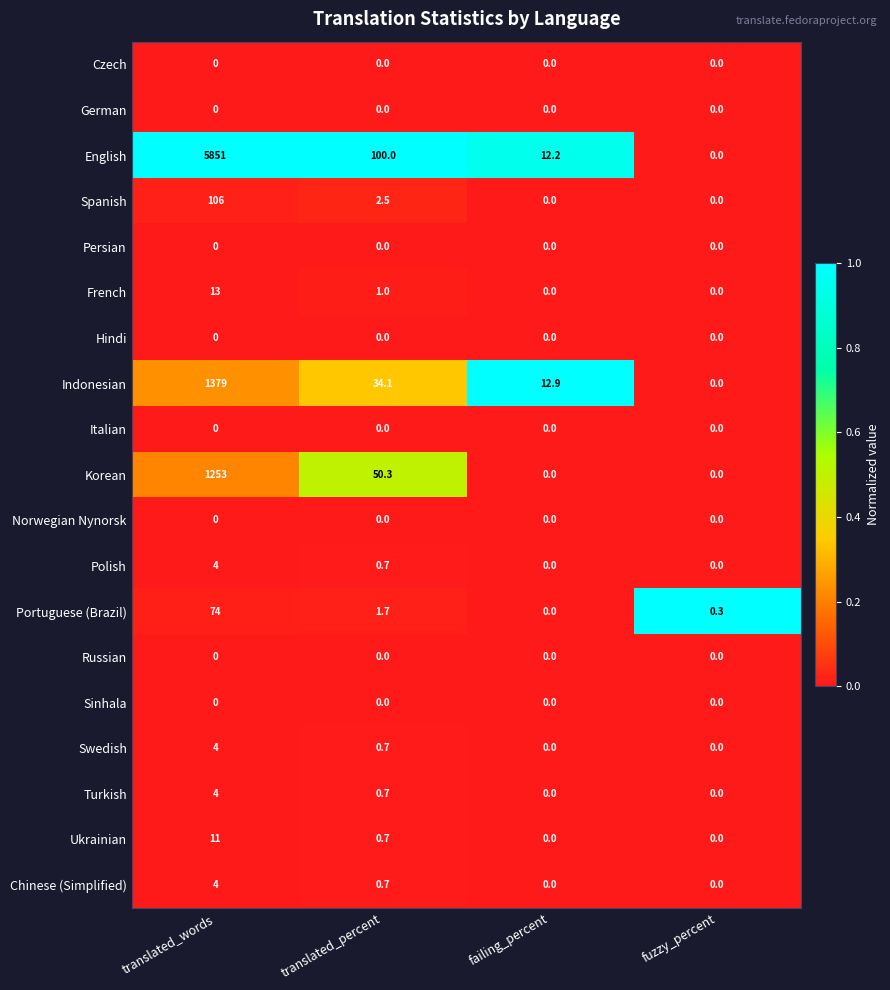

Rank the categories by Portuguese (Brazil) value from lowest to highest.

failing_percent, fuzzy_percent, translated_percent, translated_words